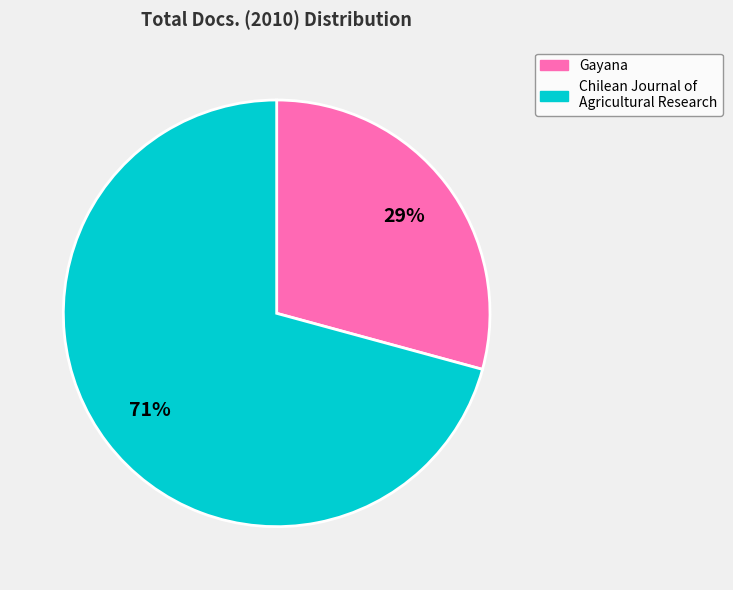

To the nearest percent, what is the difference between the largest and smallest slice percentages?

42%